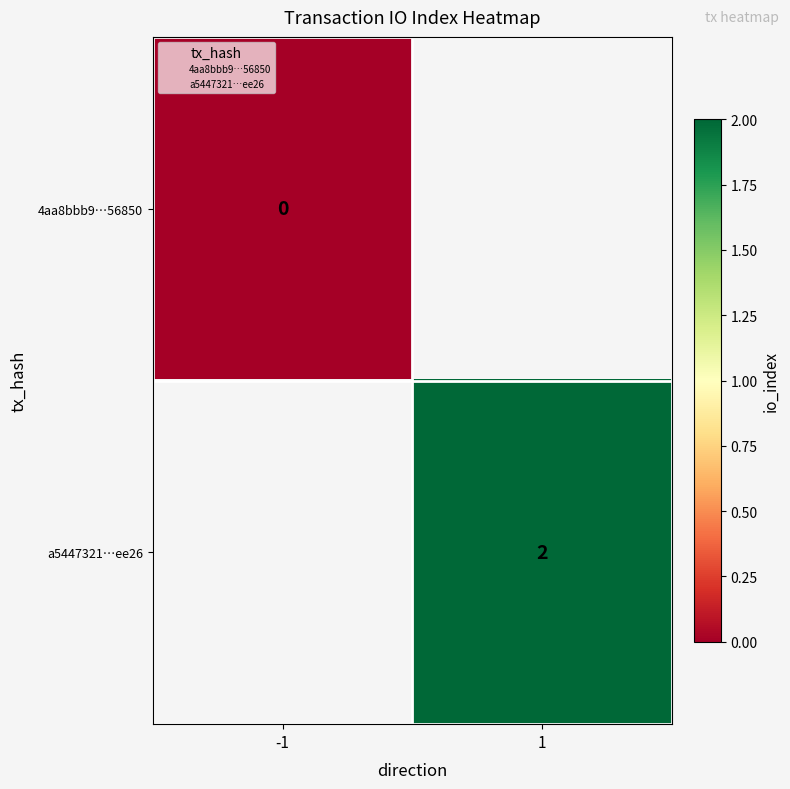

Count the number of data series in this chart.

2